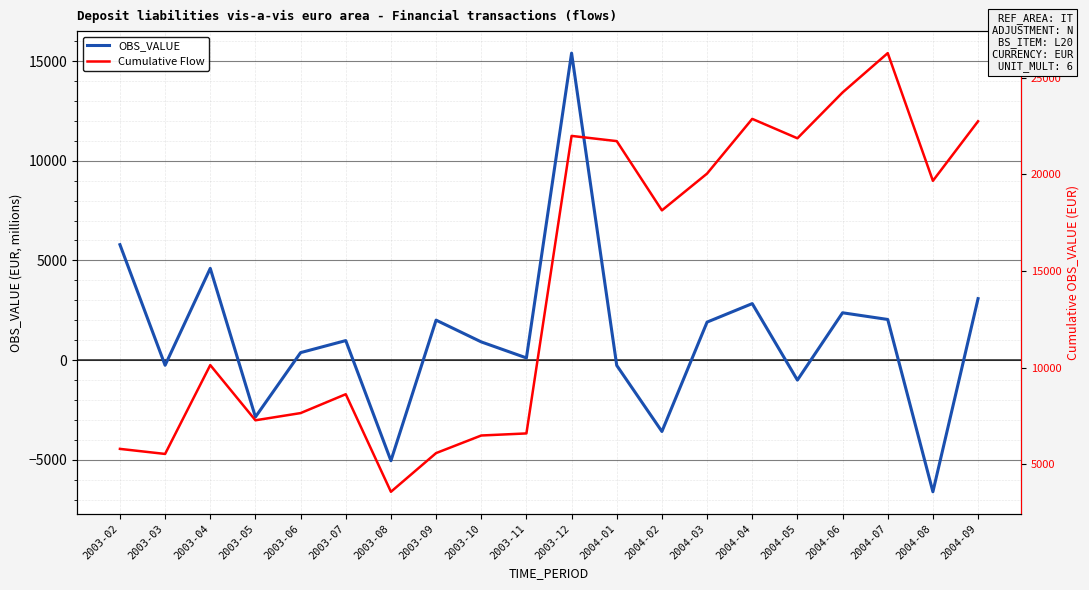

Which category has the highest value across all series?

2004-07